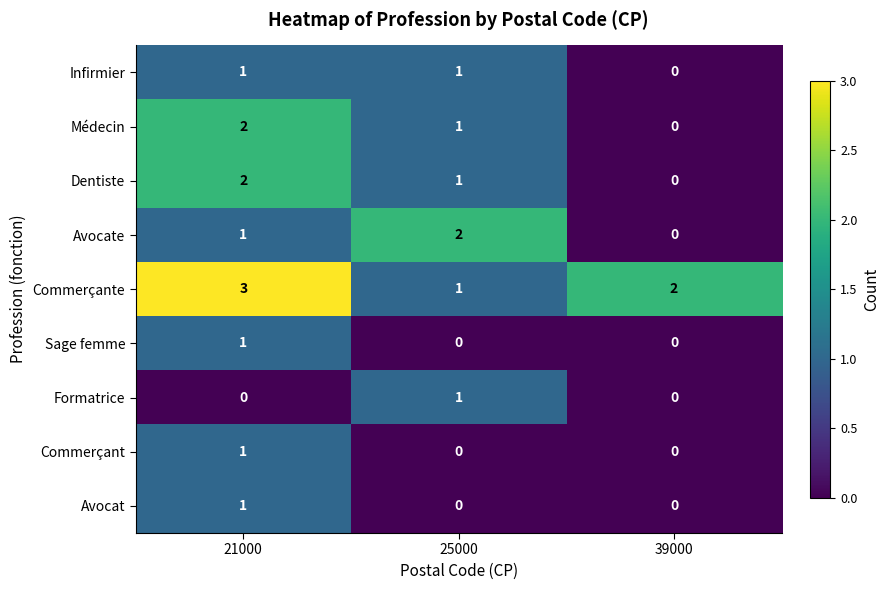

How many Formatrice values are between 0 and 1?

3